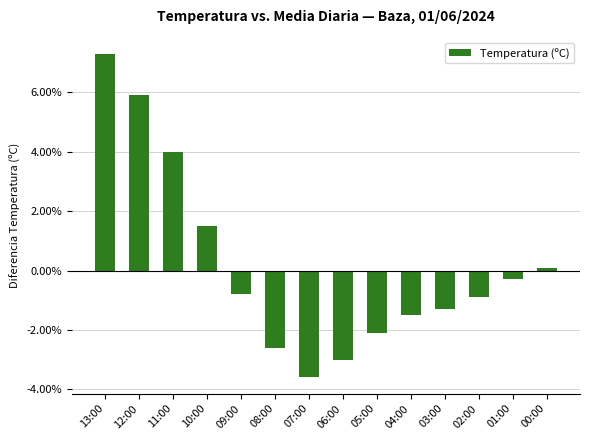

What is the greatest value displayed?

7.3